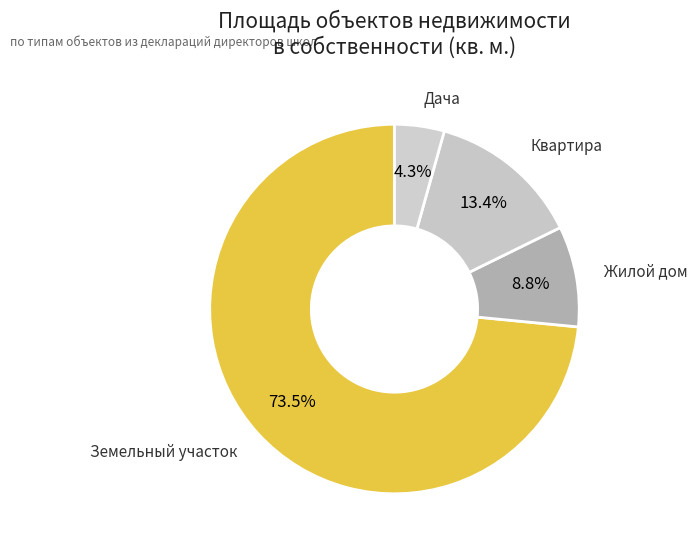

How many segments does this pie chart have?

4